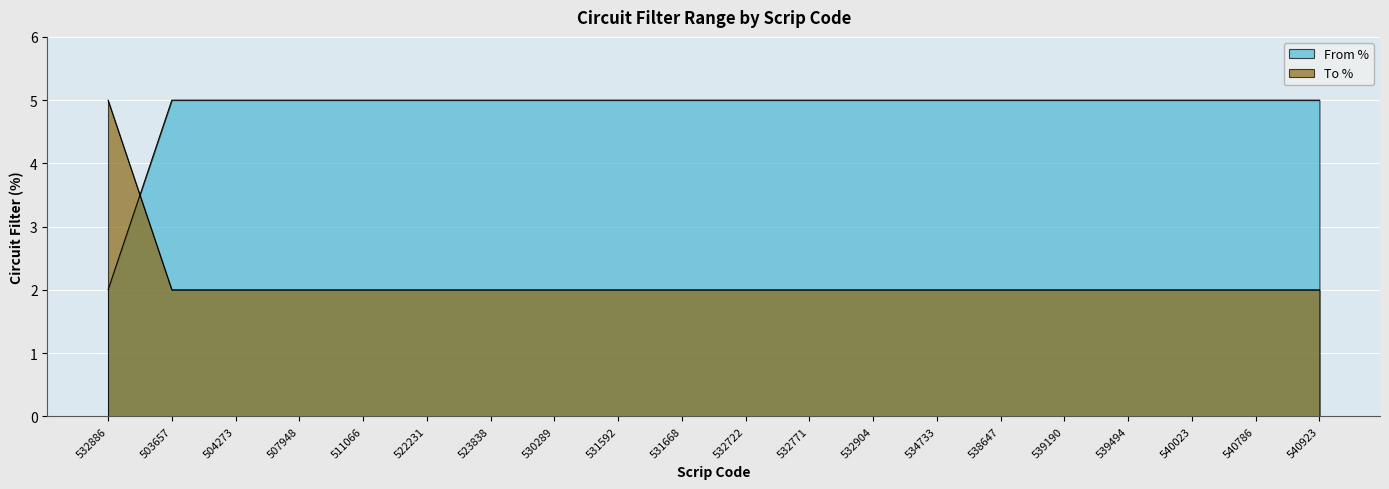

Reading left to right, what are all the values shown in this chart?

From %: 532886=2	503657=5	504273=5	507948=5	511066=5	522231=5	523838=5	530289=5	531592=5	531668=5	532722=5	532771=5	532904=5	534733=5	538647=5	539190=5	539494=5	540023=5	540786=5	540923=5
To %: 532886=5	503657=2	504273=2	507948=2	511066=2	522231=2	523838=2	530289=2	531592=2	531668=2	532722=2	532771=2	532904=2	534733=2	538647=2	539190=2	539494=2	540023=2	540786=2	540923=2